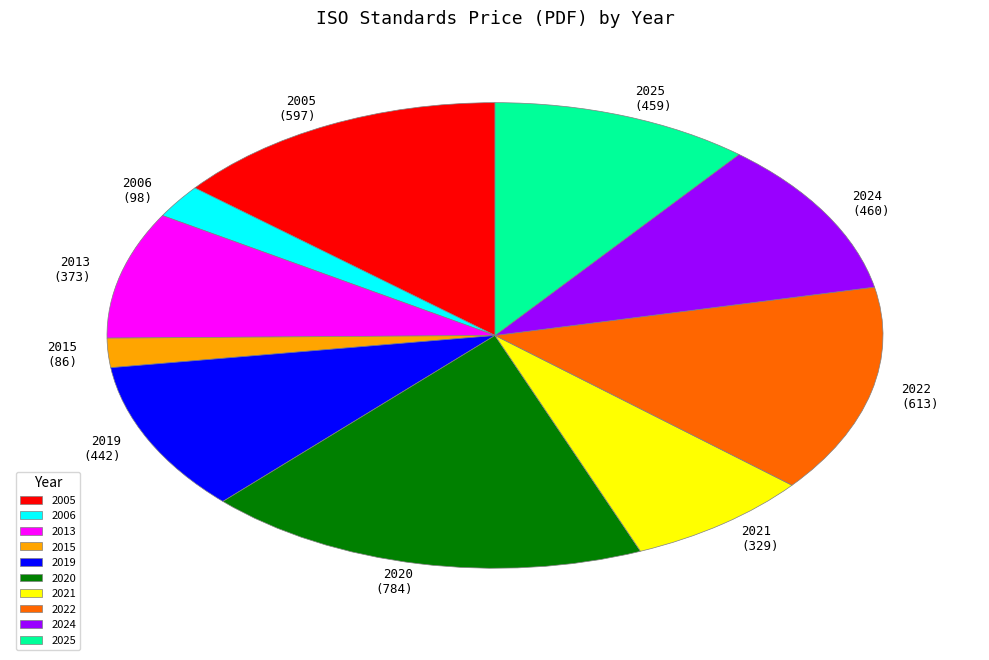

Between 2024 and 2013, which is larger?

2024